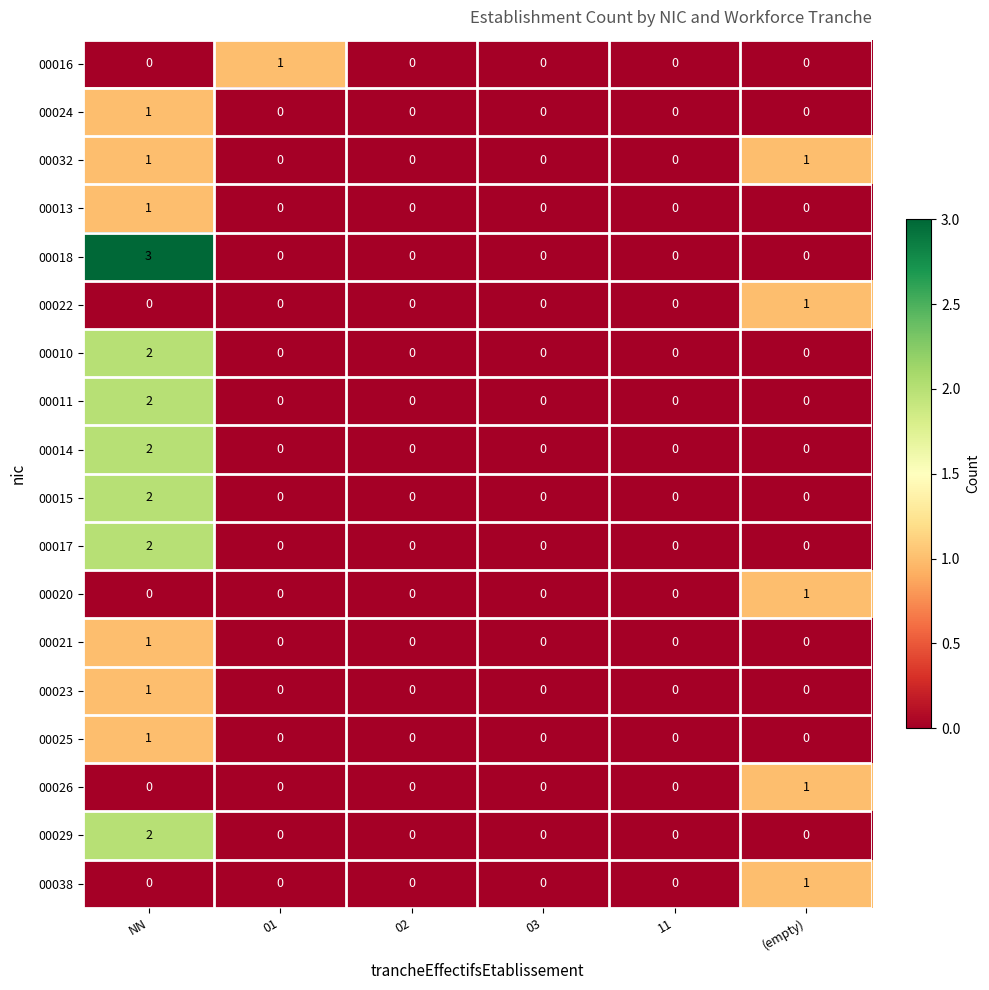

At which label does 00014 reach its peak?

NN